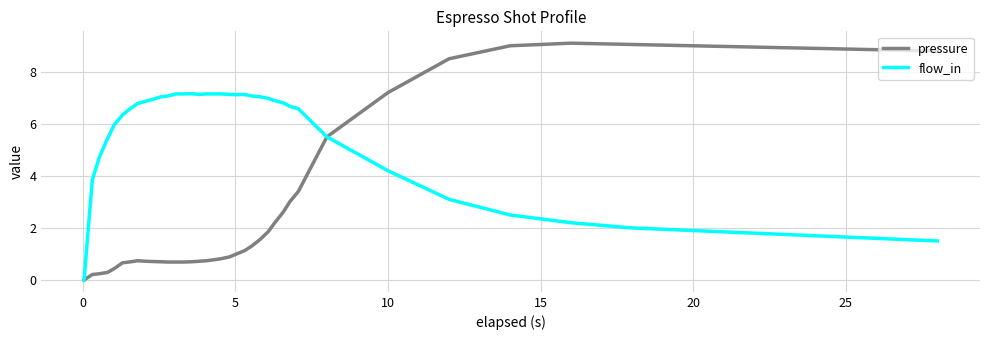

Rank the series by their maximum value, from lowest to highest.

flow_in, pressure